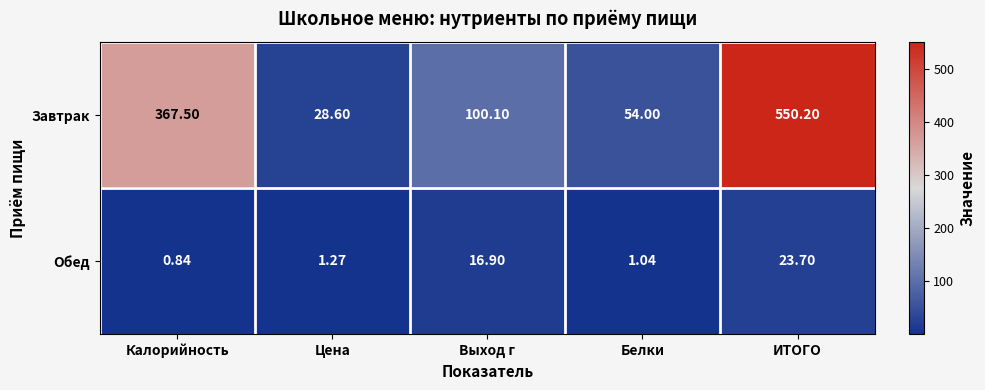

Where does the Завтрак series first go above 100?

Калорийность